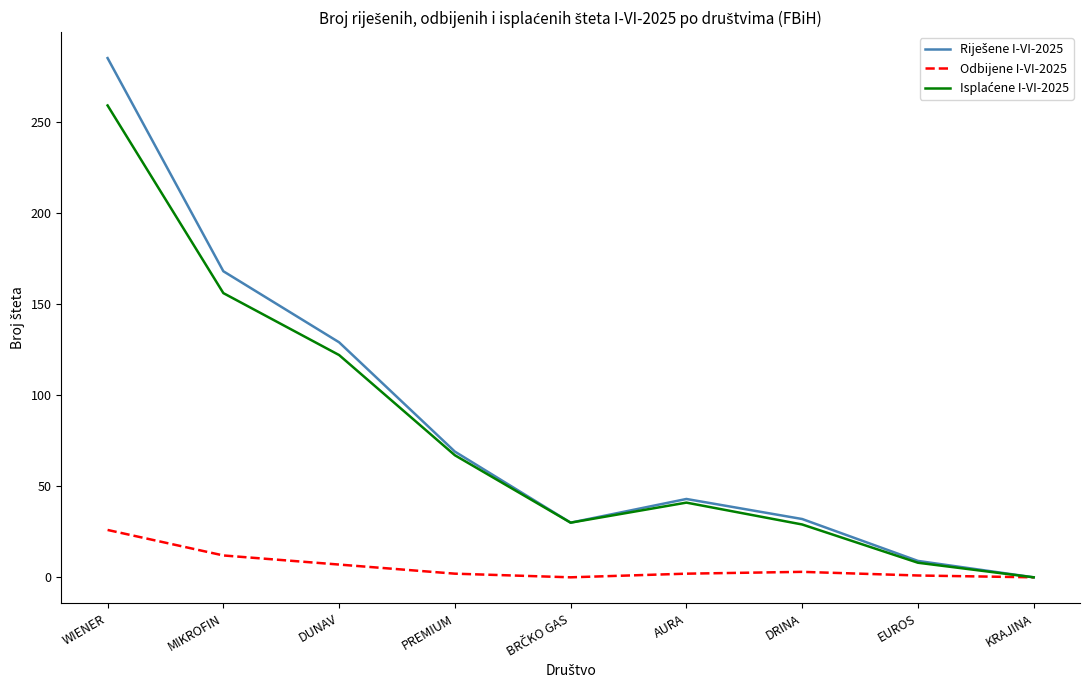

What position from the right is WIENER?

9